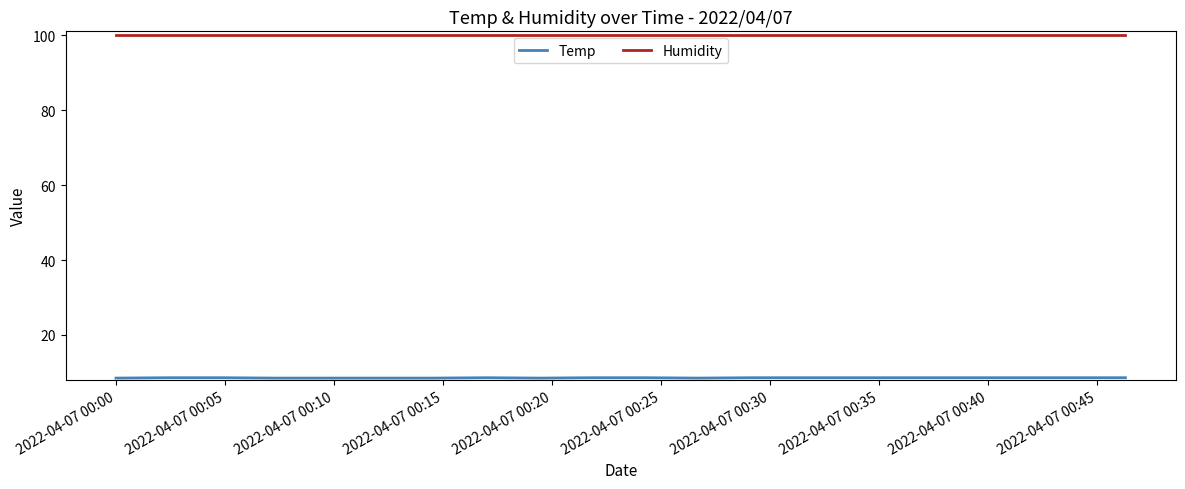

Which series has the largest total across all categories?

Humidity